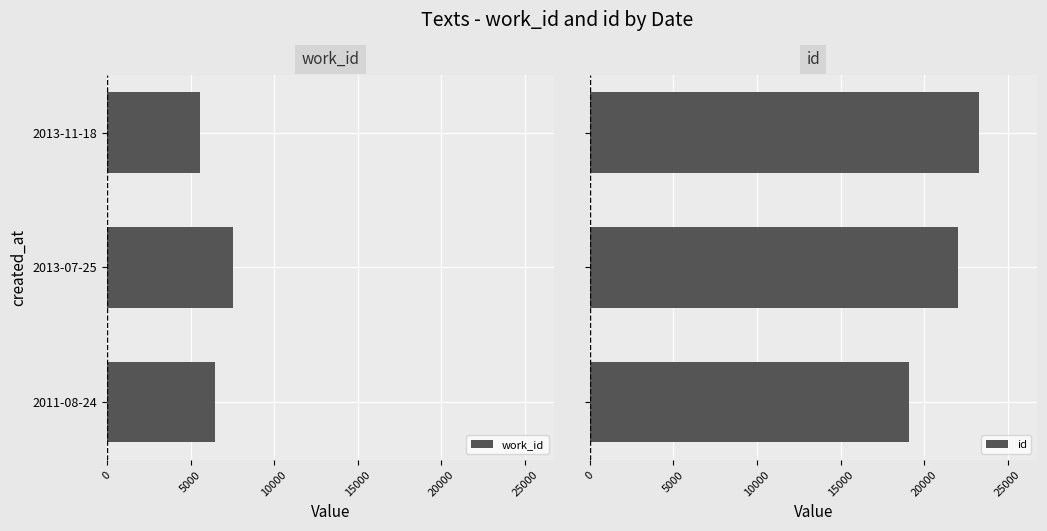

What is the difference between the maximum and minimum values in the id series?

4175